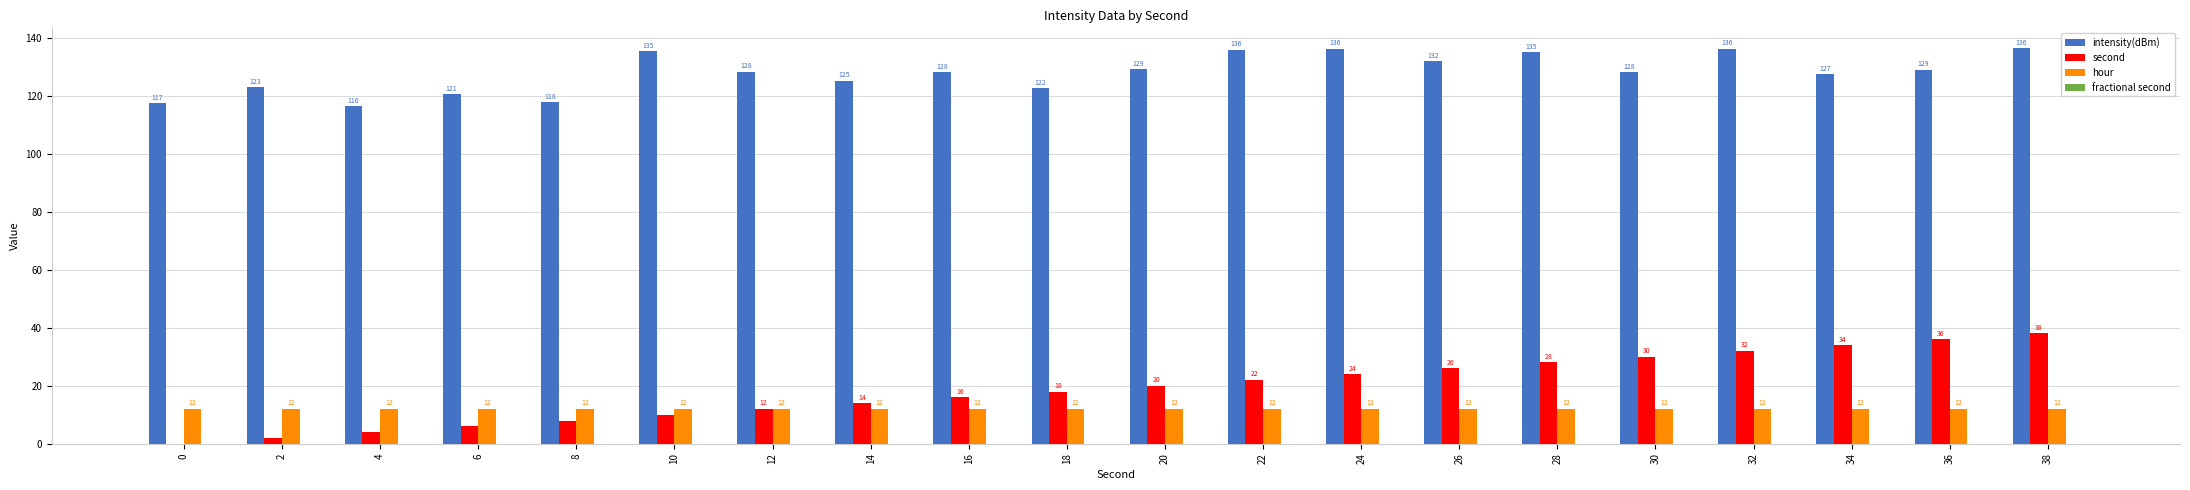

What is the total value across all series at 16?

156.0